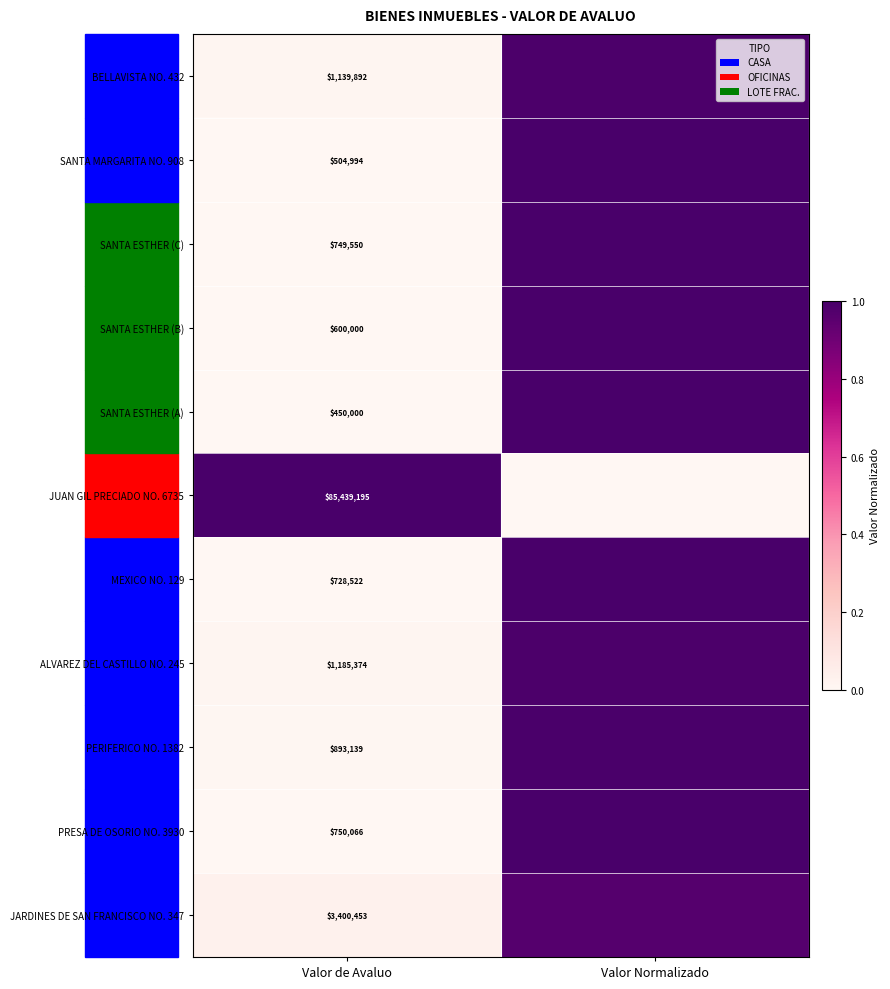

Rank the series at Valor Normalizado from highest to lowest value.

SANTA ESTHER (A), SANTA MARGARITA NO. 908, SANTA ESTHER (B), MEXICO NO. 129, SANTA ESTHER (C), PRESA DE OSORIO NO. 3930, PERIFERICO NO. 1382, BELLAVISTA NO. 432, ALVAREZ DEL CASTILLO NO. 245, JARDINES DE SAN FRANCISCO NO. 347, JUAN GIL PRECIADO NO. 6735